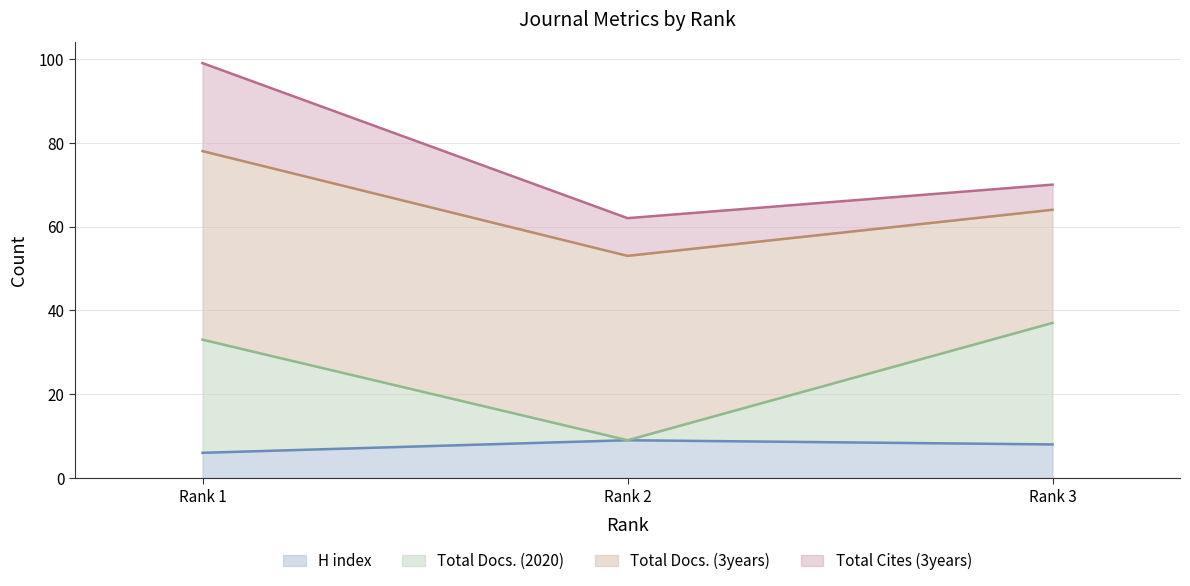

Is it true that Total Docs. (2020) equals 66 at Rank 3?

False